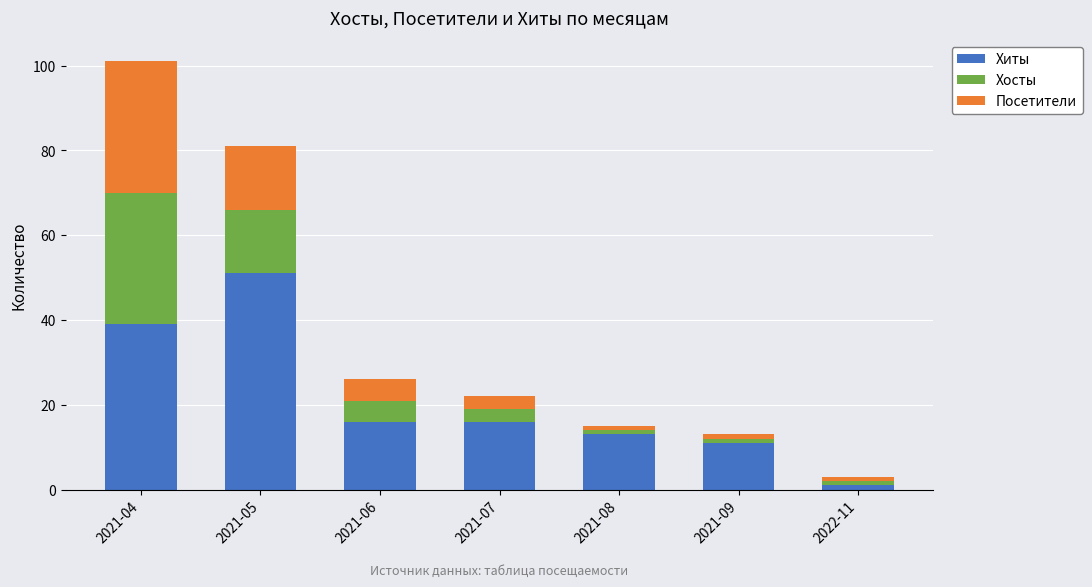

The Хиты series shows 15 at 2021-09. True or false?

False